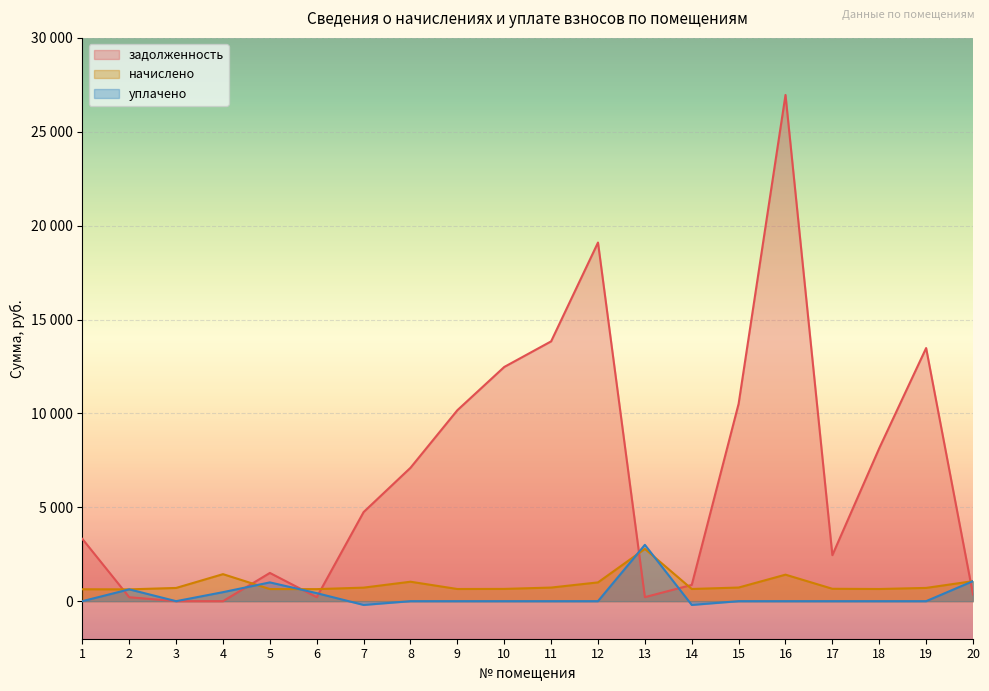

How many lines are shown in the chart?

3